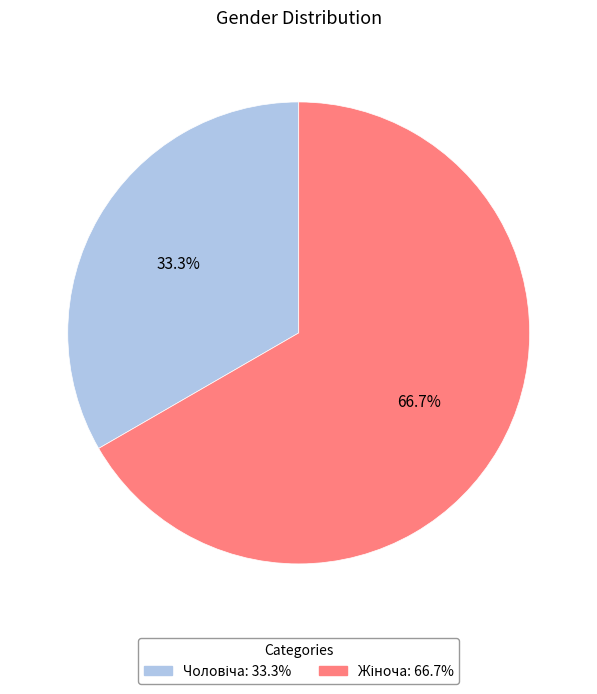

Is there any slice that represents more than half of the pie?

Yes